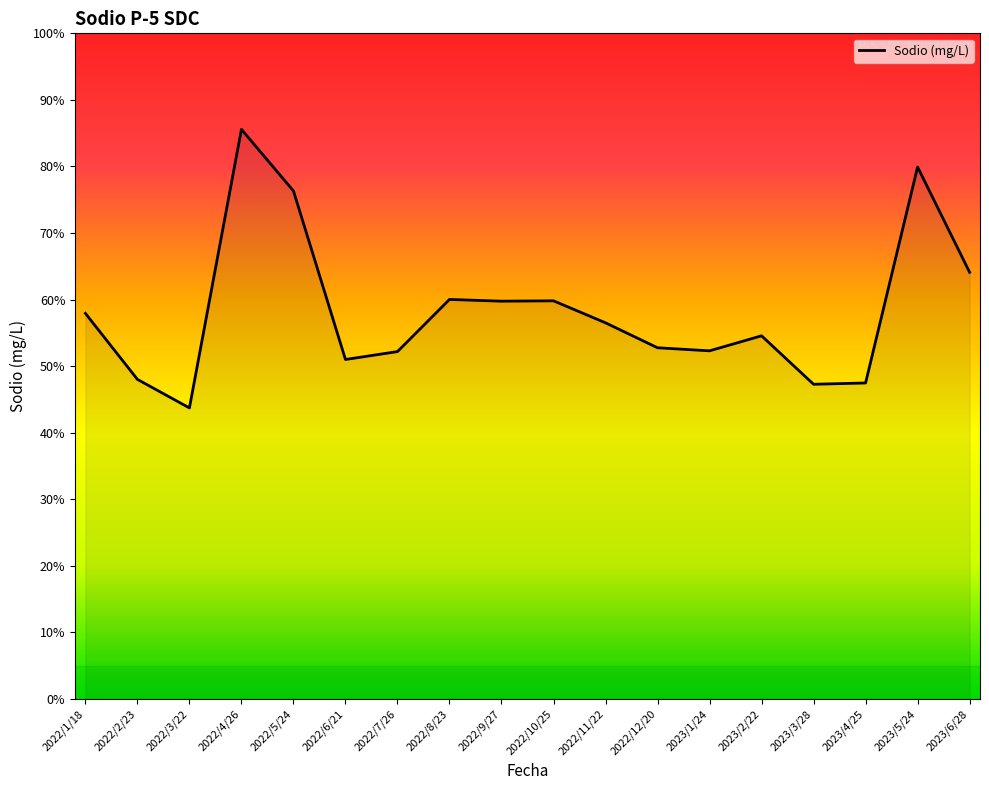

Is this an area chart (filled region under the line)?

Yes